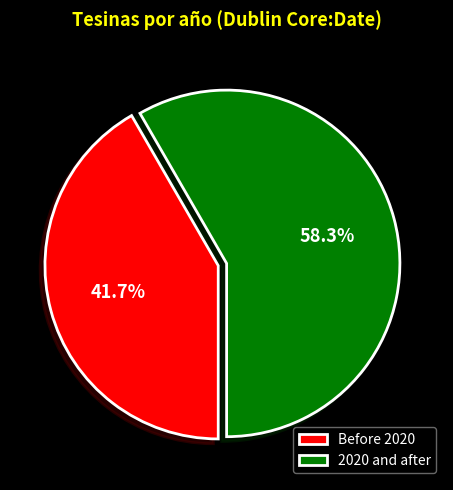

What portion of the pie excludes Before 2020?

58.3%